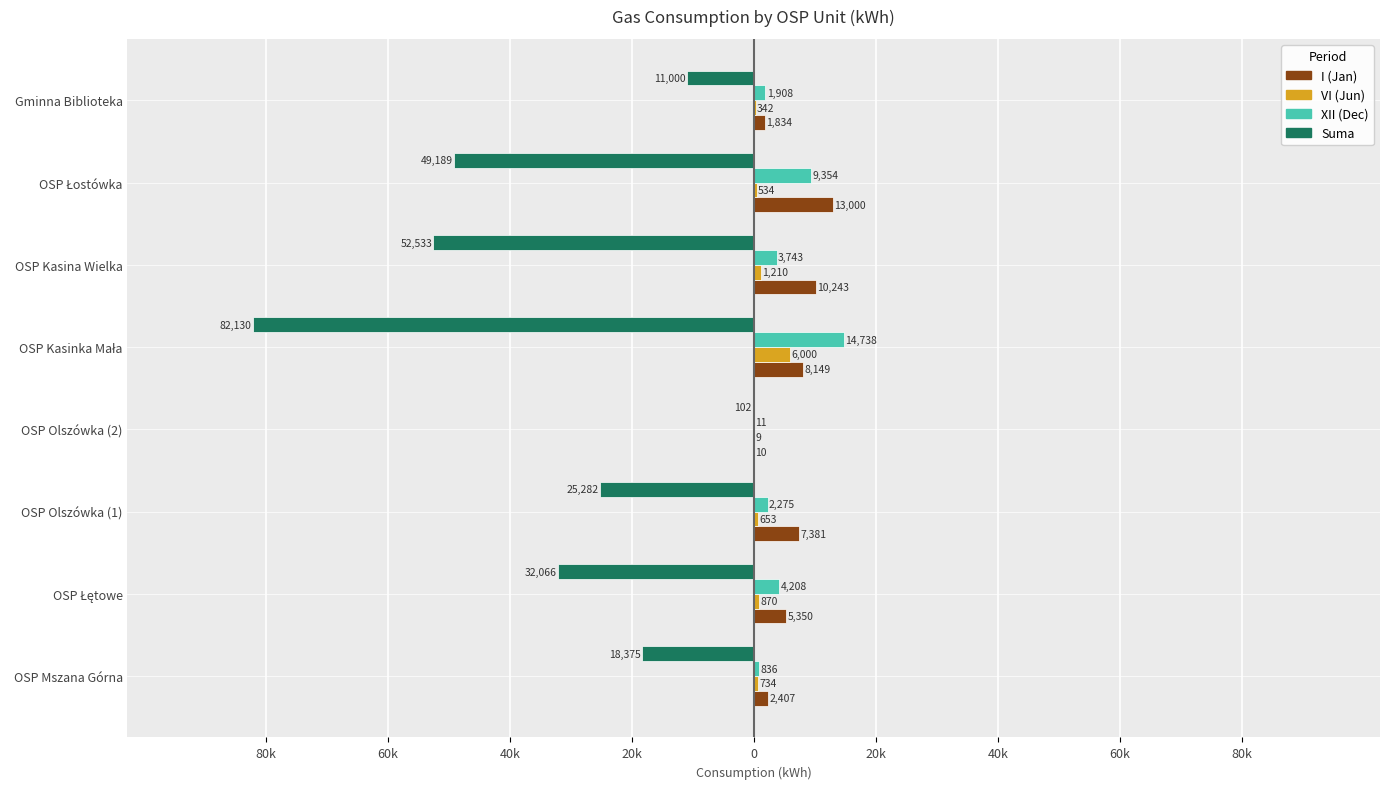

What are all the series names shown in the legend?

I (Jan), VI (Jun), XII (Dec), Suma